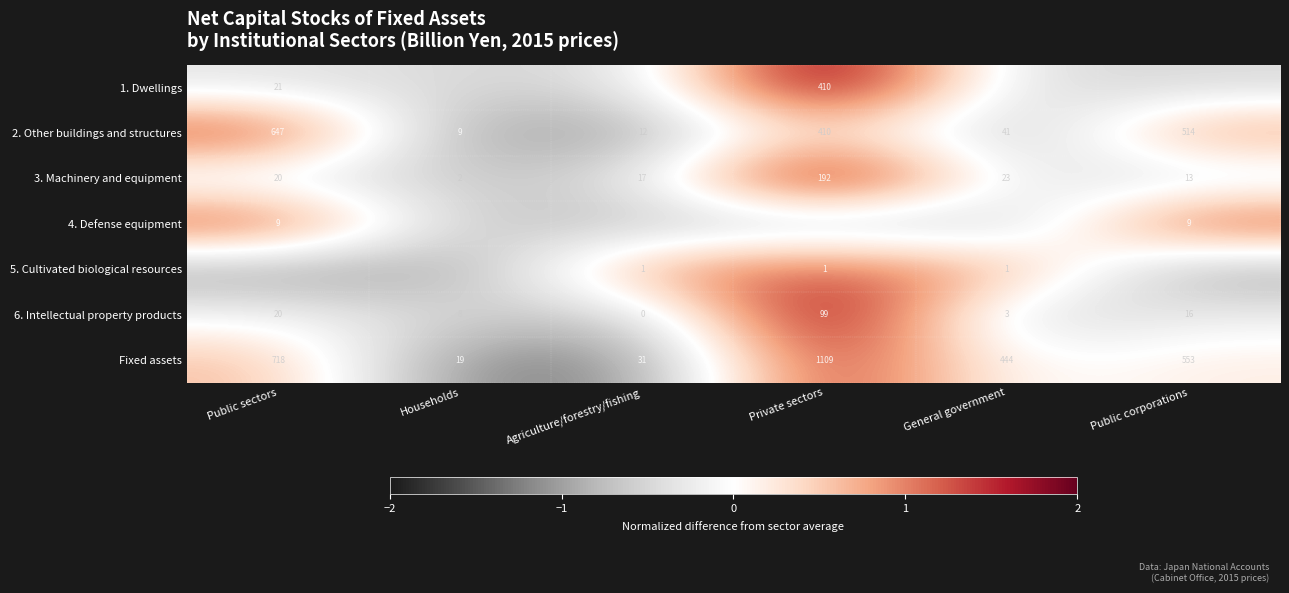

Is the value of 4. Defense equipment at Public corporations greater than the value of 6. Intellectual property products at Households?

Yes